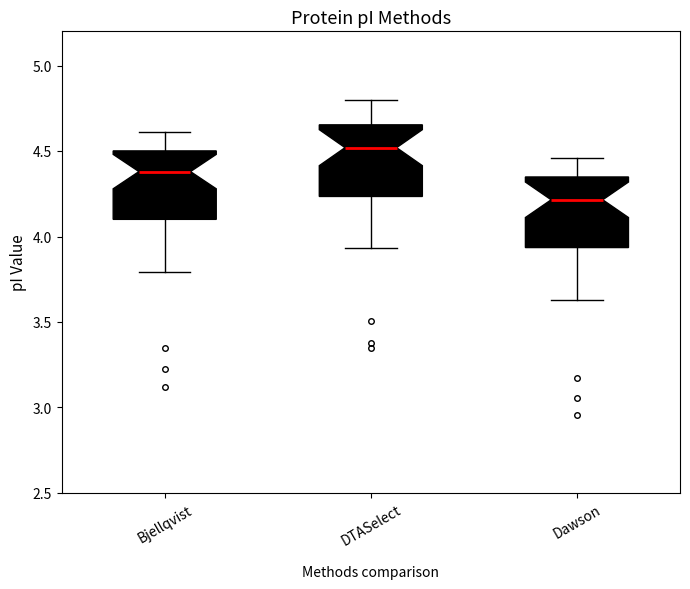

Where does the lower whisker of the box for Bjellqvist end on the y-axis? The values are not printed on the chart, so give them approximately, as read against the axis.

3.80